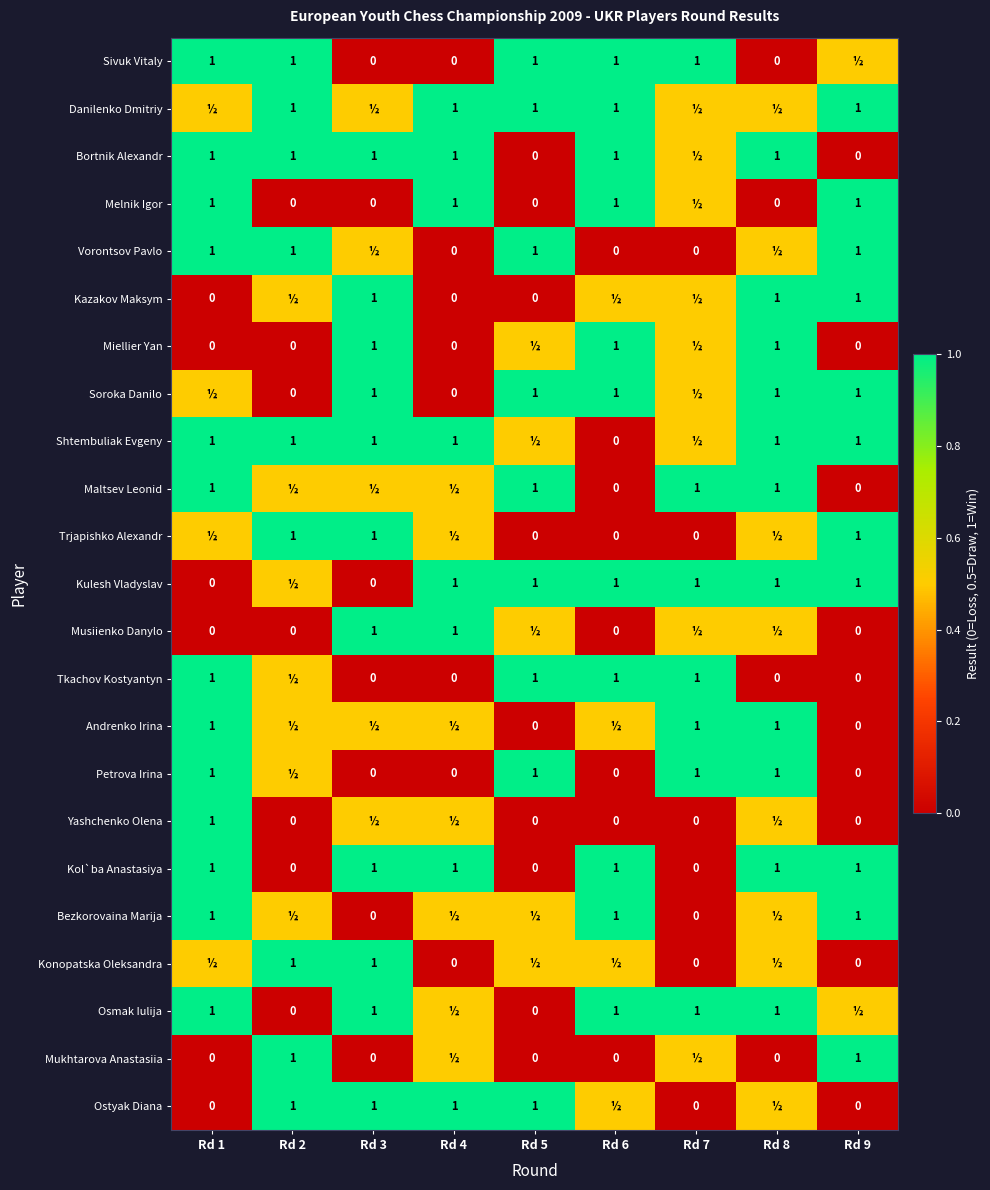

What is the spread (max minus min) of values at Rd 9?

1.0